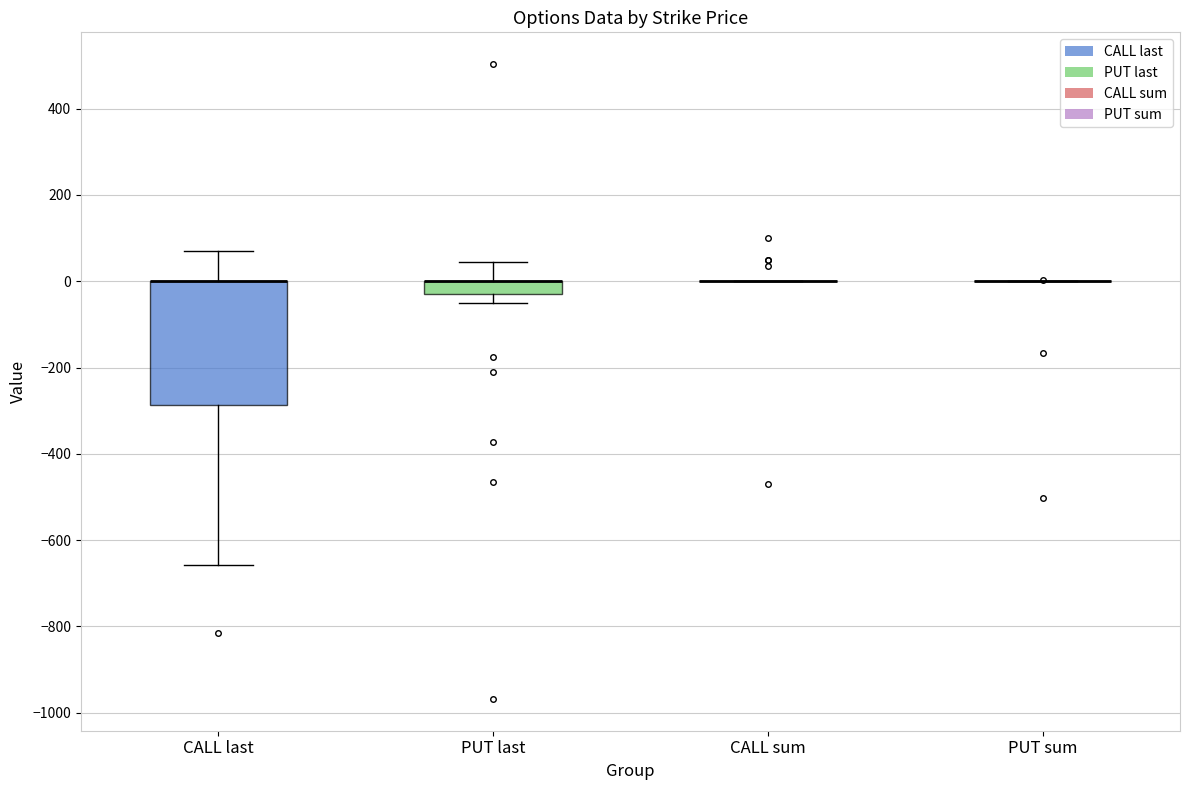

Which box is the tallest, from its lower edge to its upper edge?

CALL last